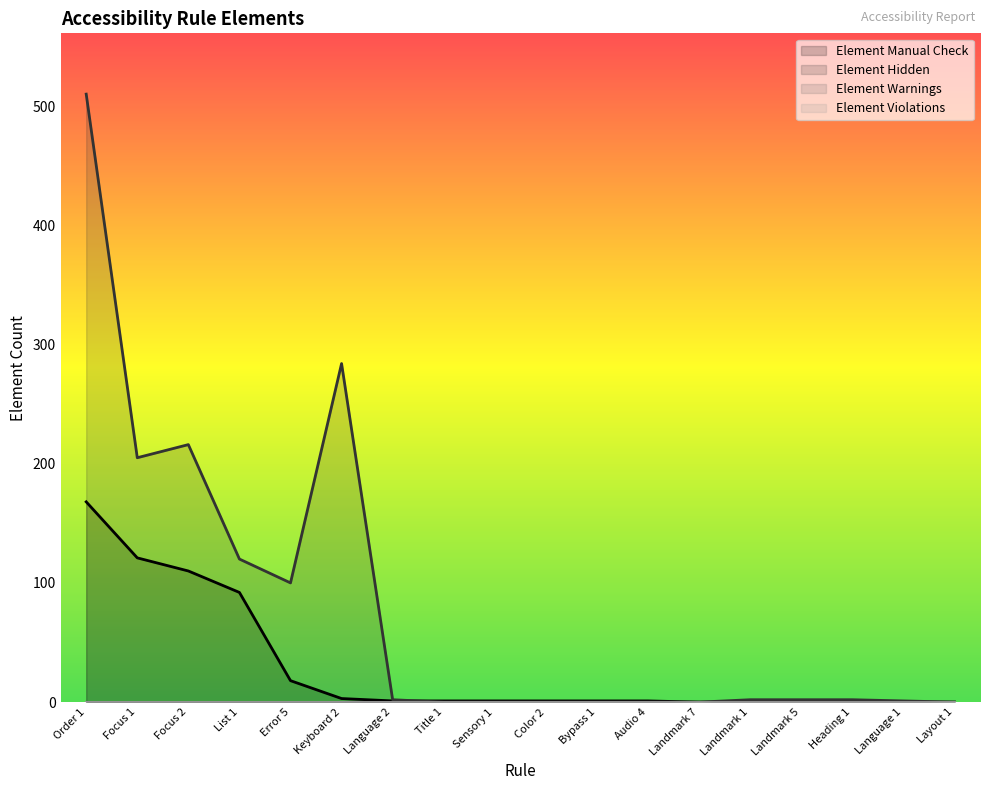

At which category is the sum across all series the highest?

Order 1